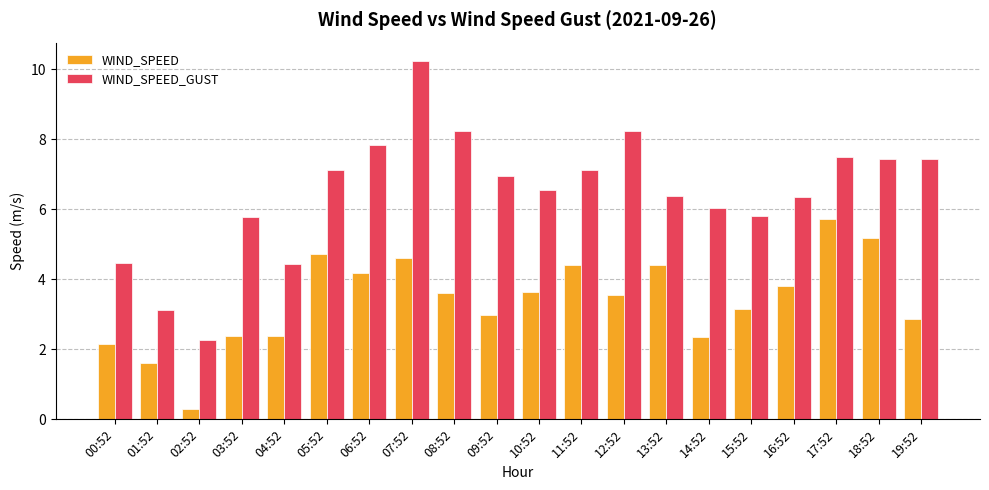

Does the chart contain any negative values?

No